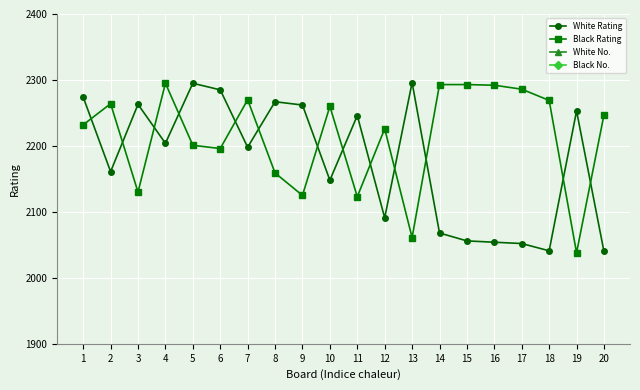

Reading left to right, list all the values displayed in this chart.

White Rating: 1=2274	2=2161	3=2263	4=2204	5=2295	6=2285	7=2198	8=2267	9=2262	10=2148	11=2246	12=2091	13=2296	14=2068	15=2056	16=2054	17=2052	18=2041	19=2253	20=2040
Black Rating: 1=2232	2=2264	3=2130	4=2295	5=2201	6=2196	7=2270	8=2159	9=2125	10=2260	11=2123	12=2226	13=2061	14=2293	15=2293	16=2292	17=2286	18=2269	19=2038	20=2247
White No.: 1=11	2=51	3=17	4=36	5=3	6=9	7=39	8=15	9=19	10=55	11=23	12=72	13=1	14=83	15=88	16=90	17=91	18=94	19=21	20=95
Black No.: 1=25	2=16	3=59	4=2	5=38	6=40	7=12	8=52	9=61	10=20	11=62	12=27	13=84	14=4	15=5	16=6	17=8	18=14	19=96	20=22